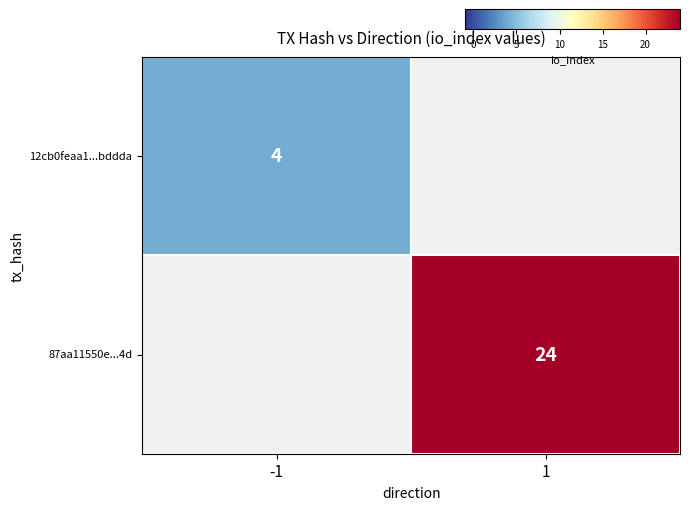

List the series in order of their peak value, lowest first.

row_0, row_1